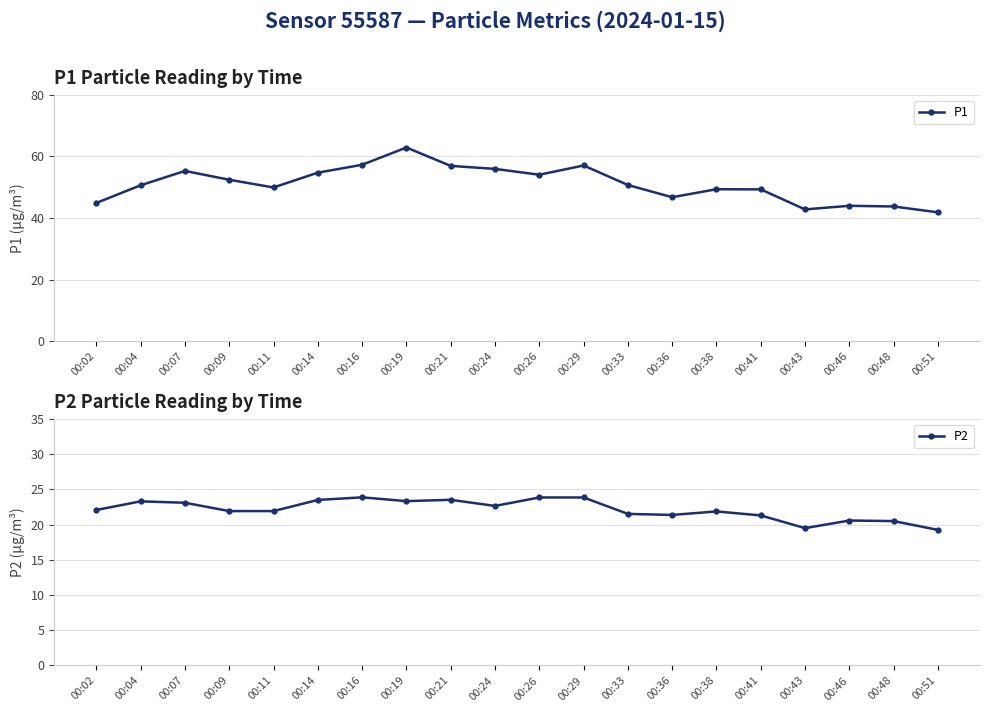

What is the difference between the highest and lowest values at 00:09?

30.5